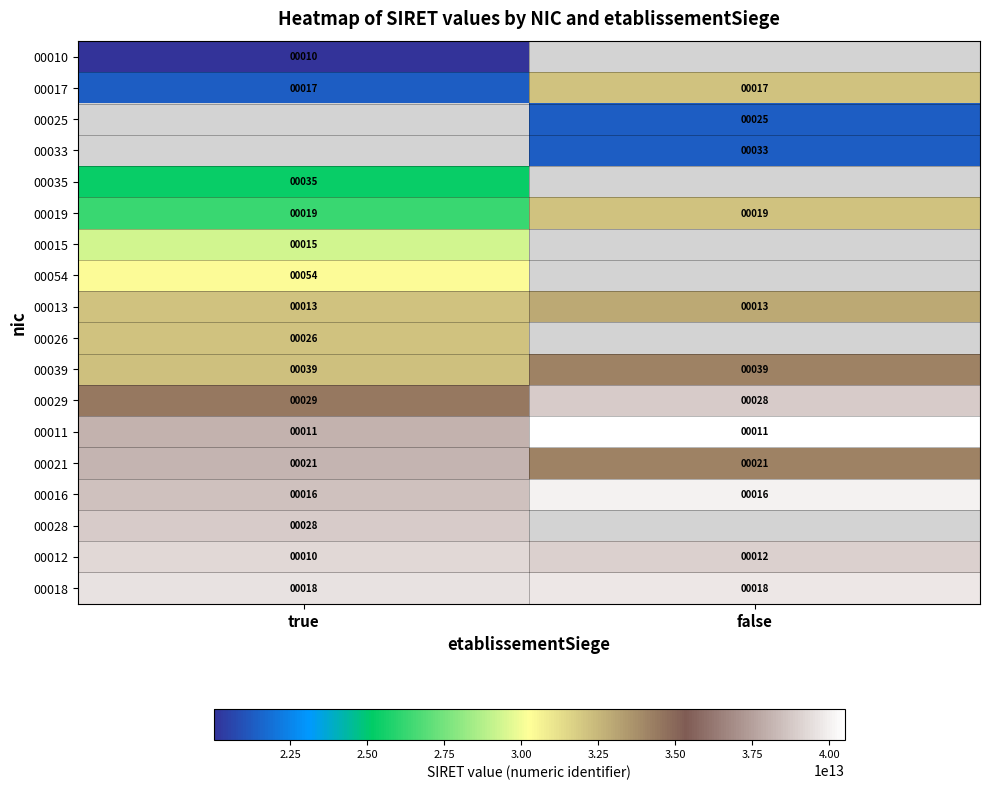

Between true and false, which is larger?

false